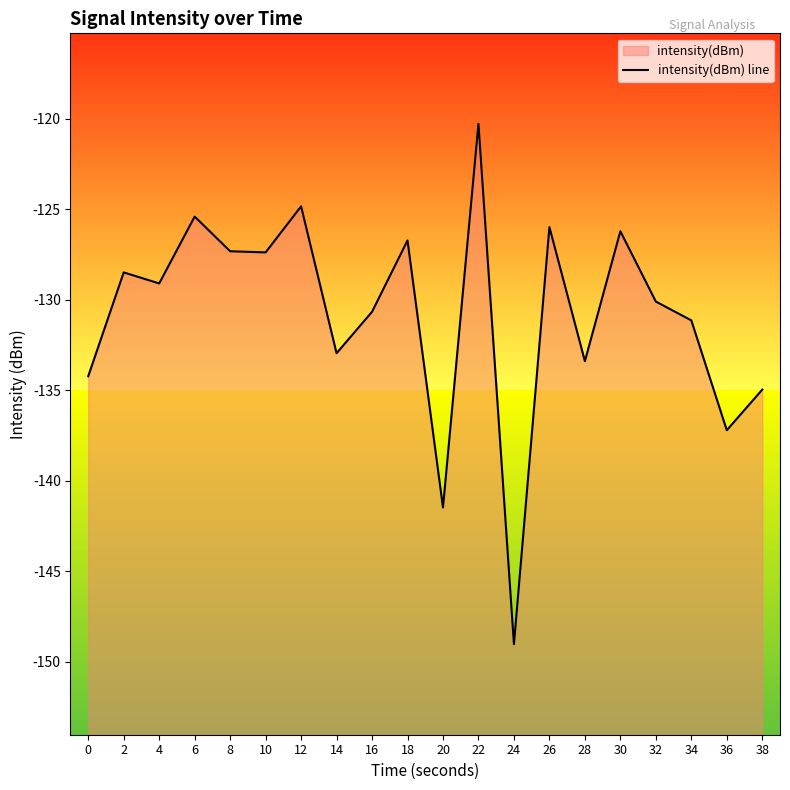

What is the greatest value displayed?

-120.3